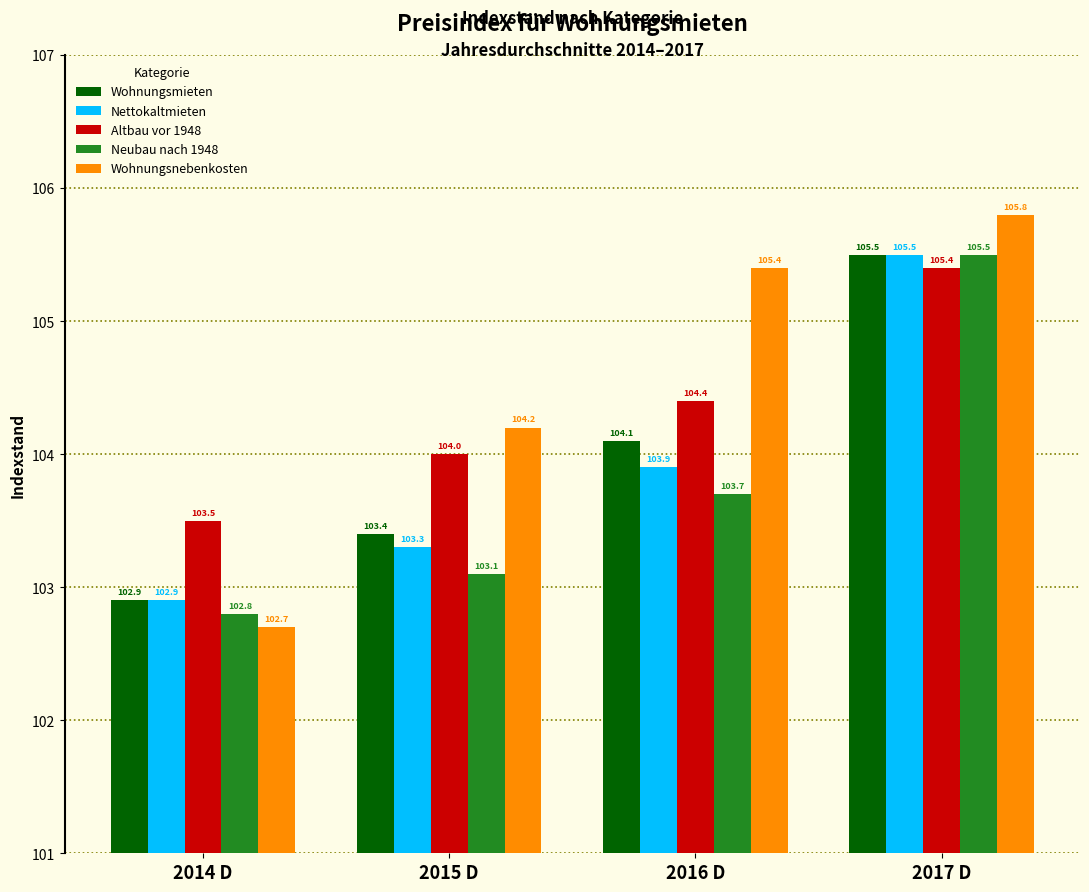

Rank the categories by Wohnungsnebenkosten value from highest to lowest.

2017 D, 2016 D, 2015 D, 2014 D